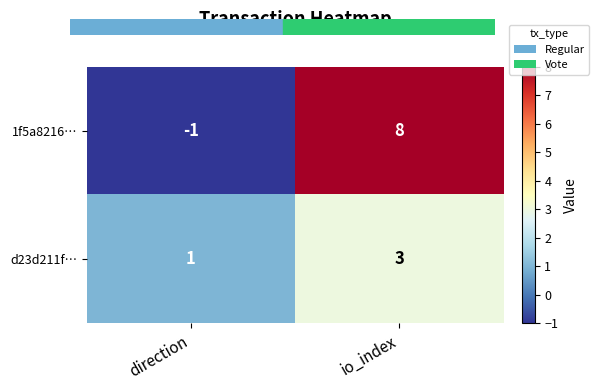

Which category has the lowest value in the 1f5a8216… series?

direction